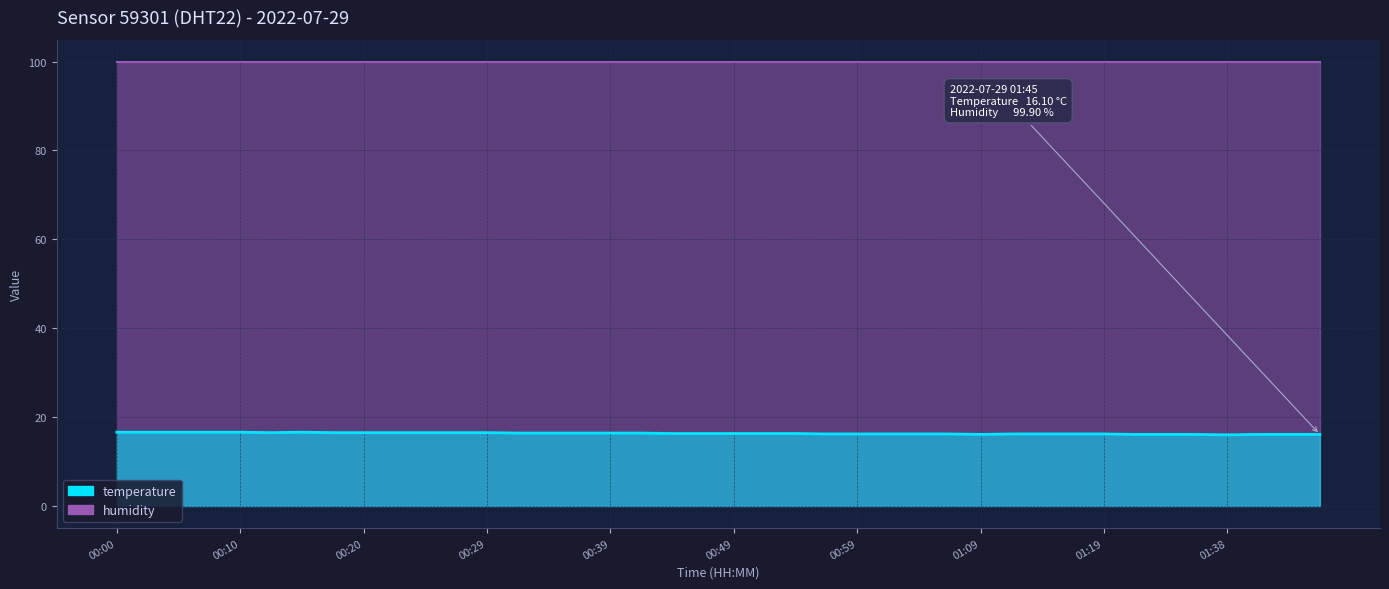

What is the label of the 40th point from the right?

00:00